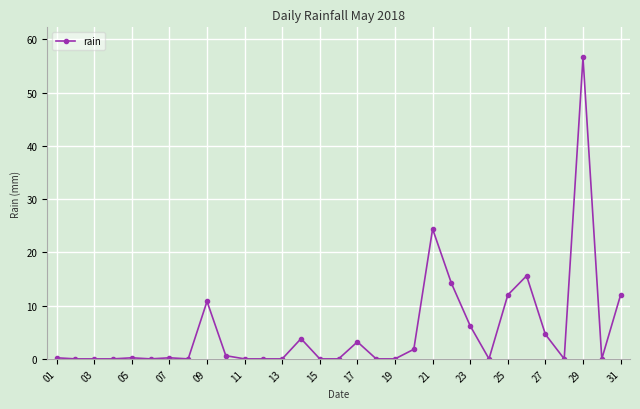

What is the average value?

5.4